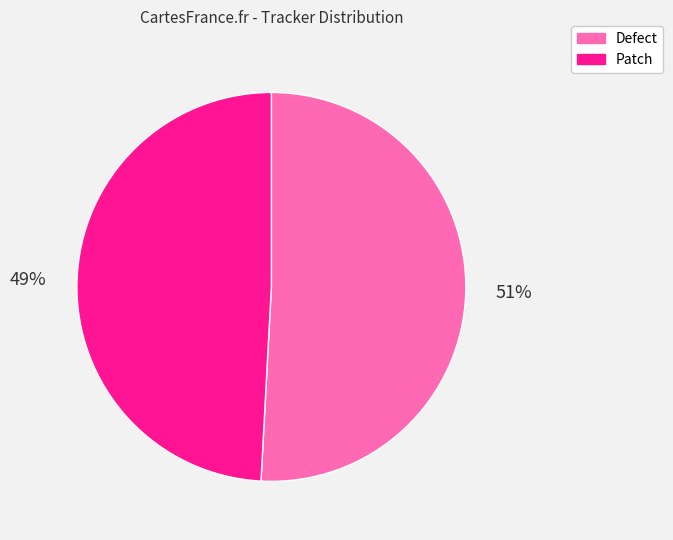

Which category has the smallest portion of the pie?

Patch